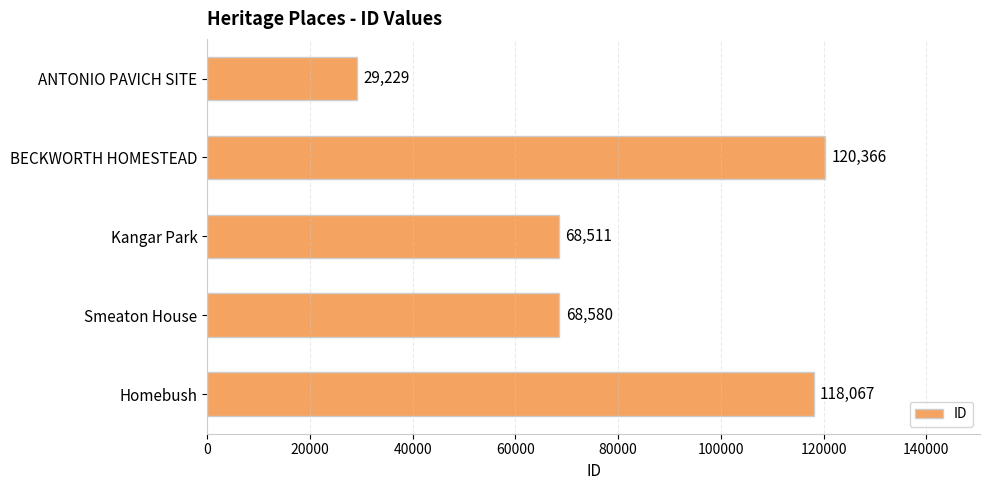

Count the number of data series in this chart.

1